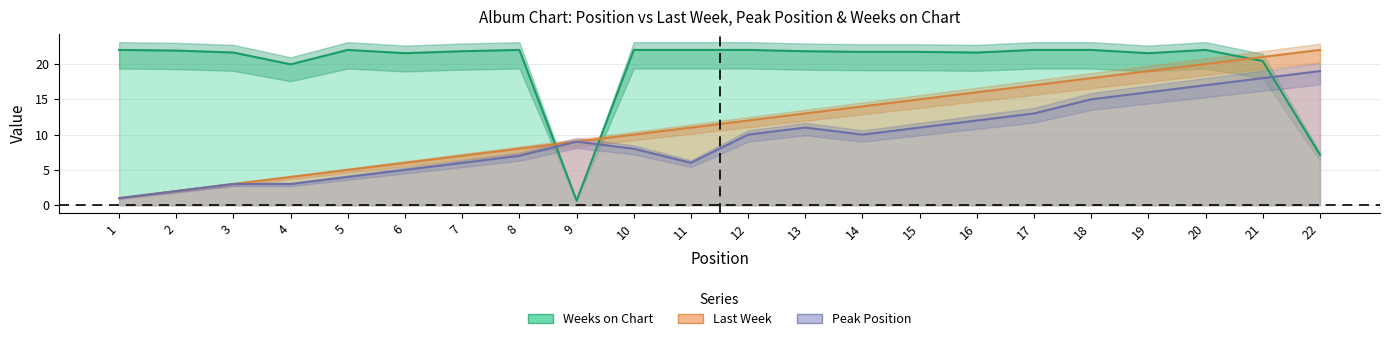

Is it true that Weeks on Chart equals 8.8 at 8?

False